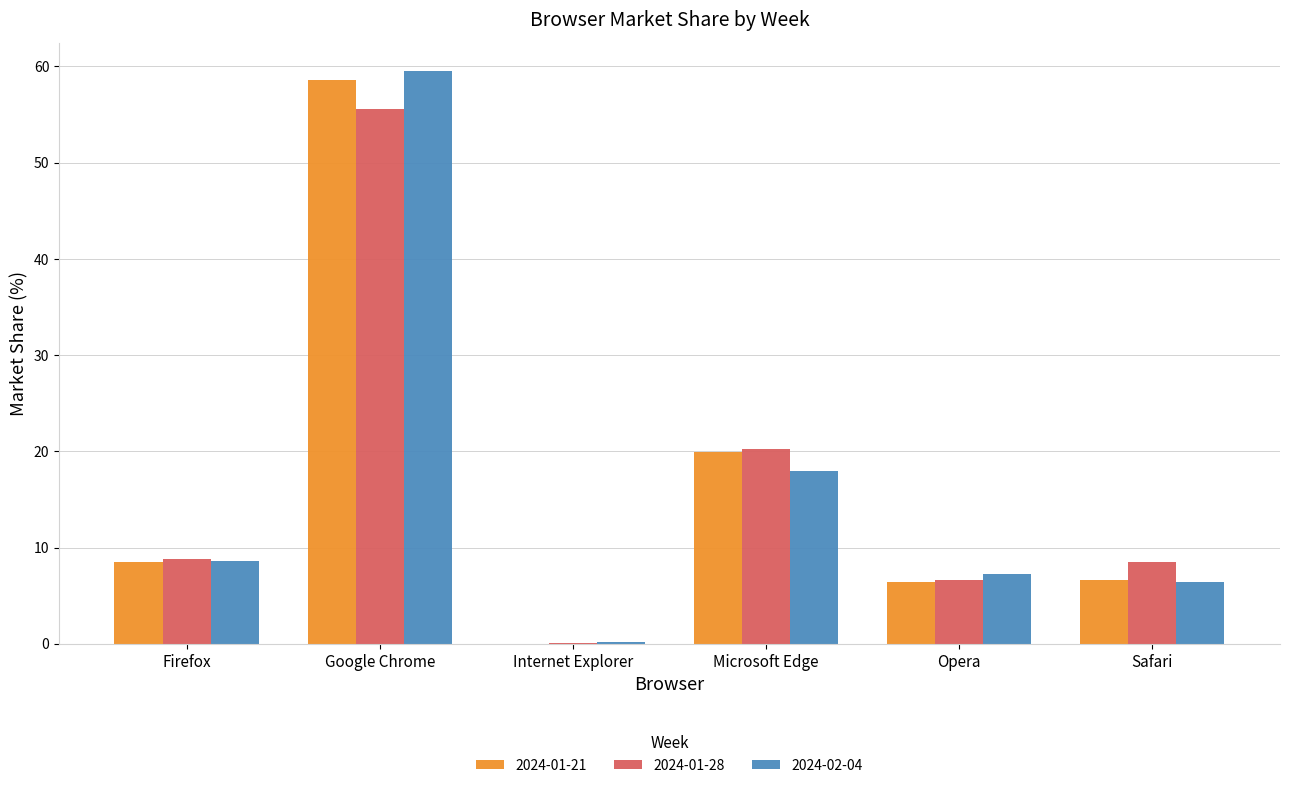

At which category is the sum across all series the highest?

Google Chrome